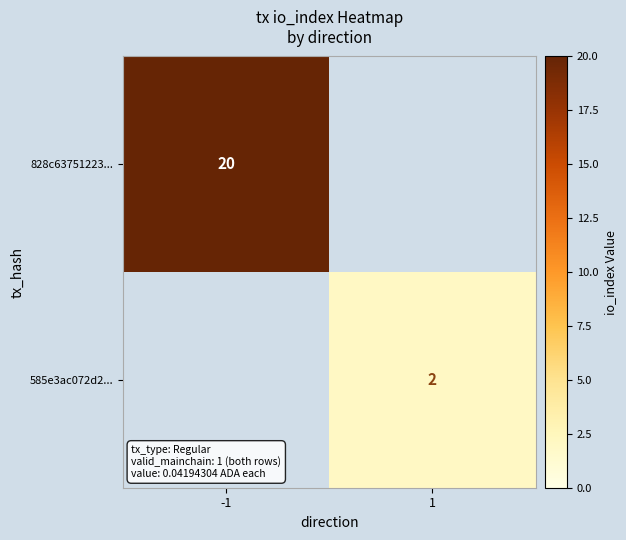

The 828c63751223... series shows 27 at -1. True or false?

False